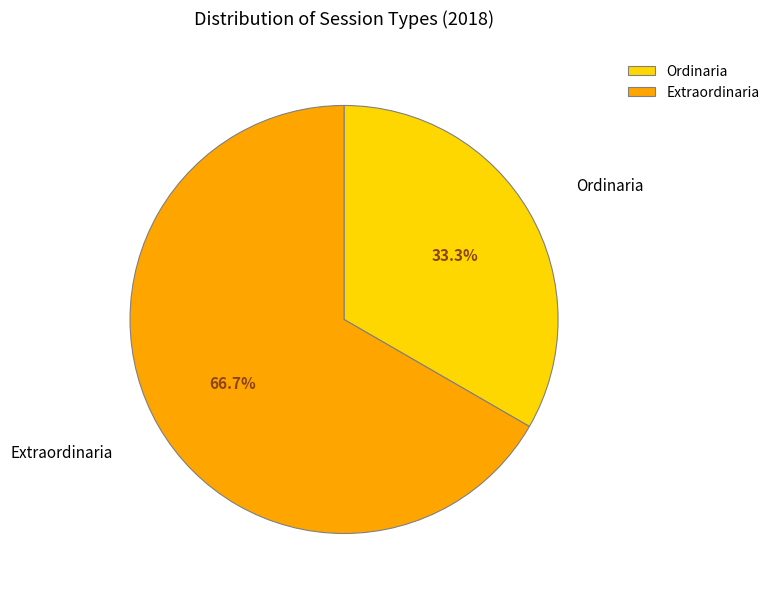

Count the number of slices in the pie.

2